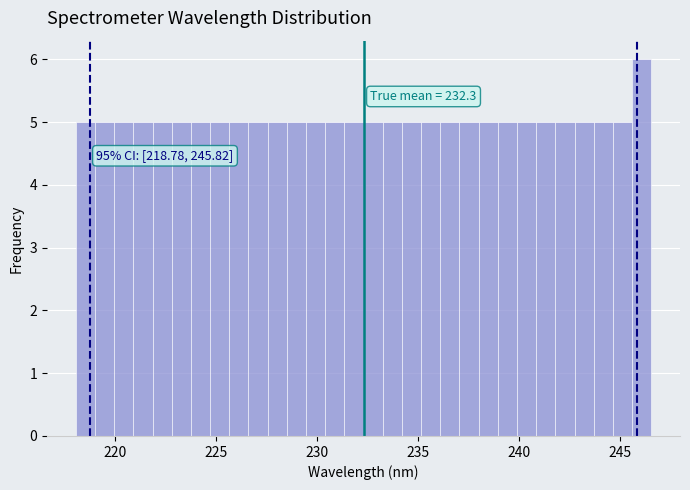

Around what value on the x-axis is the tallest bar? Give the approximate position of its centre, as read against the axis.

246.0